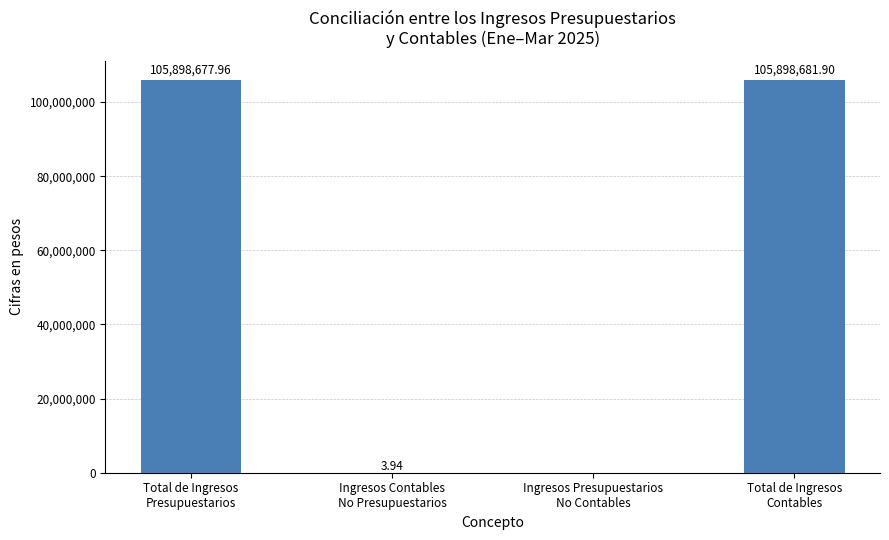

What is the sum of all values?

211797363.8